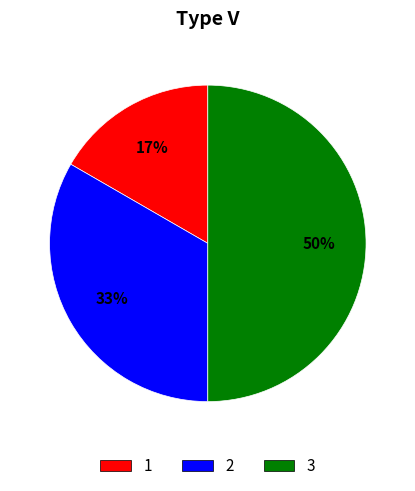

To the nearest percent, what is the average slice percentage?

33%